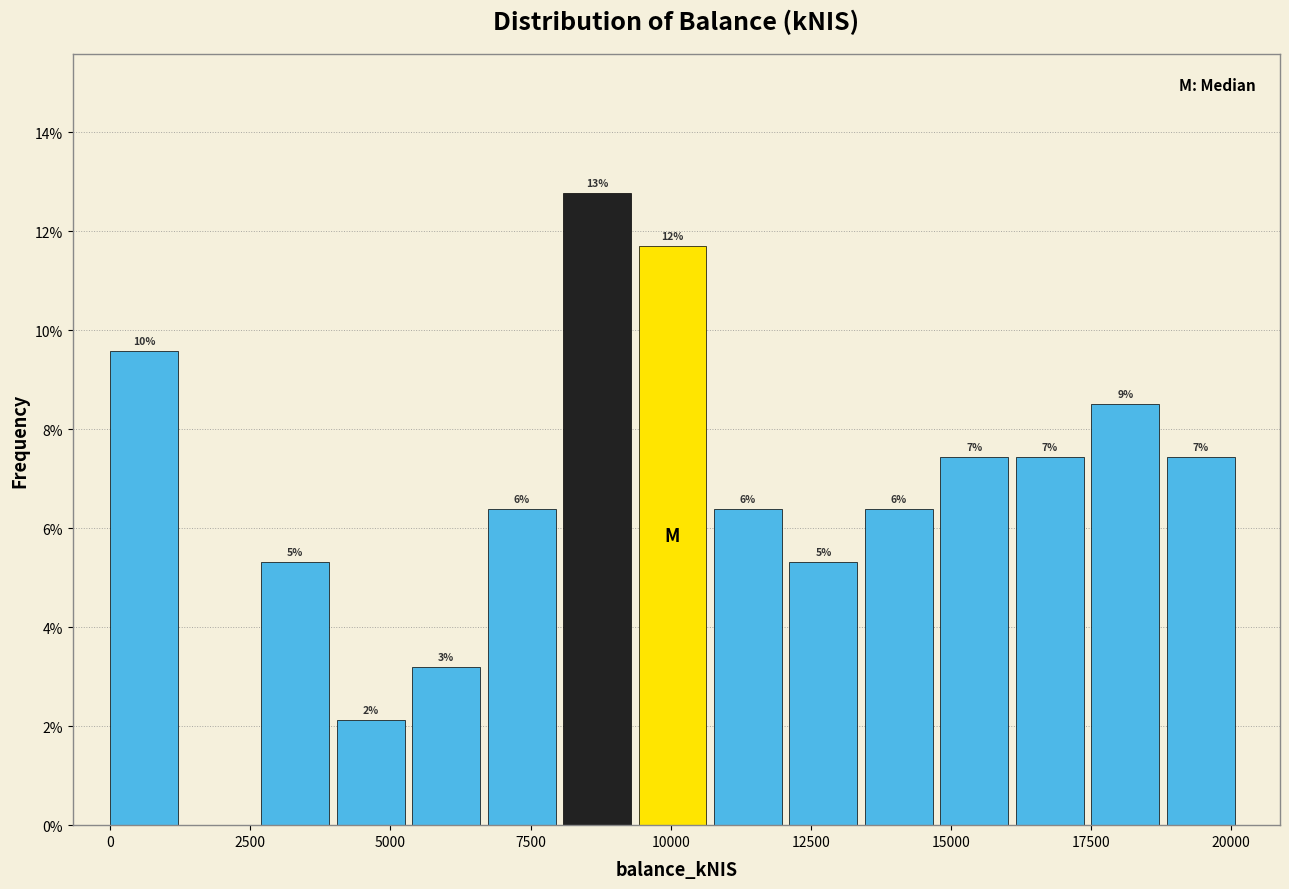

Around what value on the x-axis is the tallest bar? Give the approximate position of its centre, as read against the axis.

8500